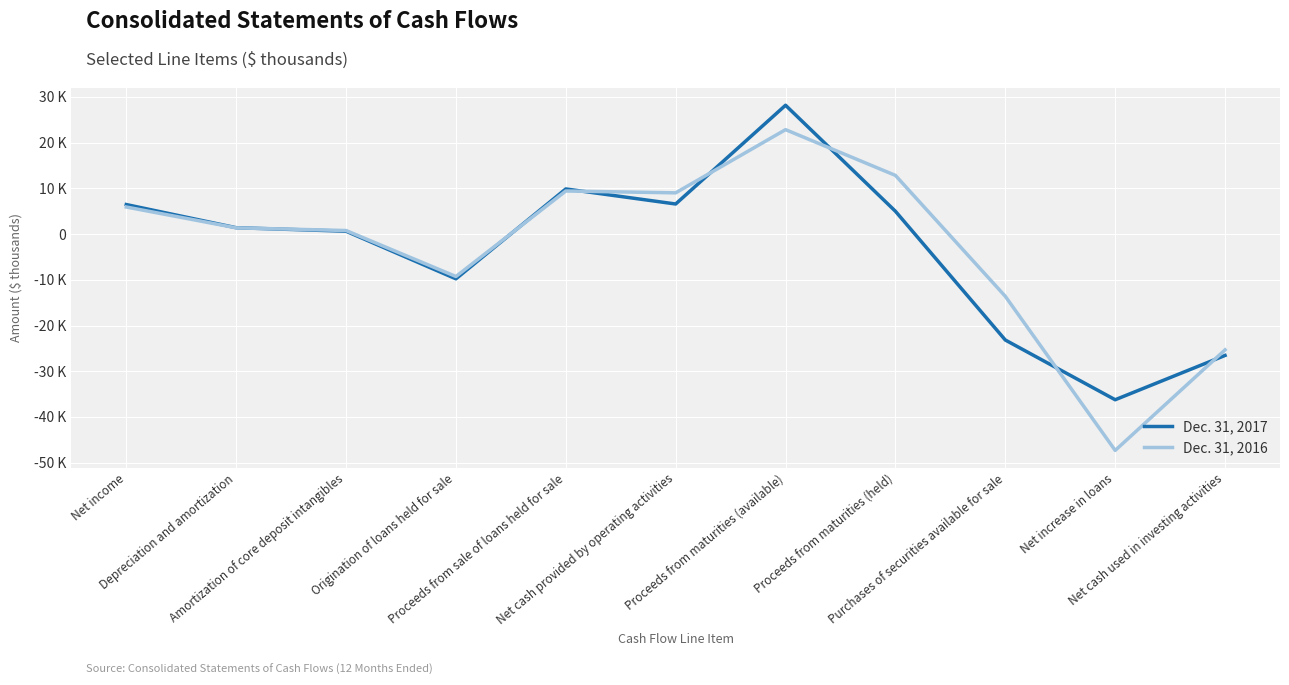

How many interior local valleys does the Dec. 31, 2016 series have?

3